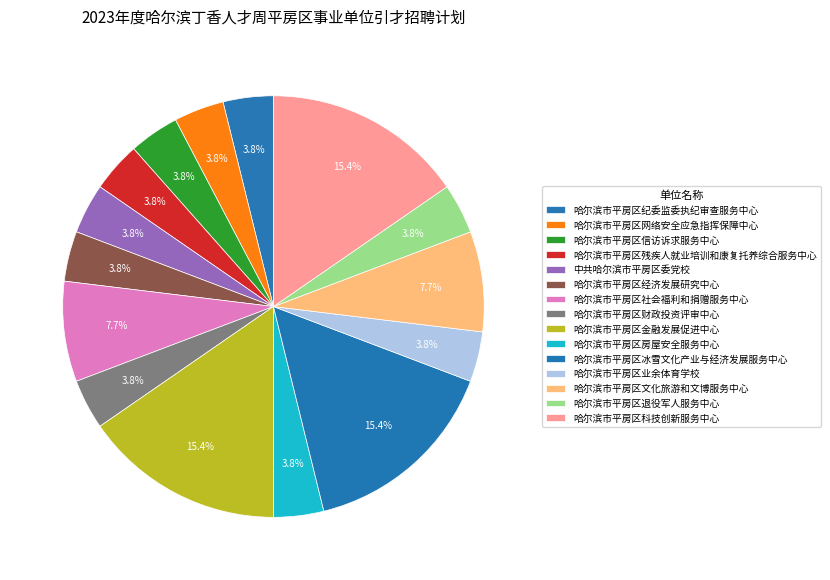

Which has a higher value, 哈尔滨市平房区冰雪文化产业与经济发展服务中心 or 中共哈尔滨市平房区委党校?

哈尔滨市平房区冰雪文化产业与经济发展服务中心